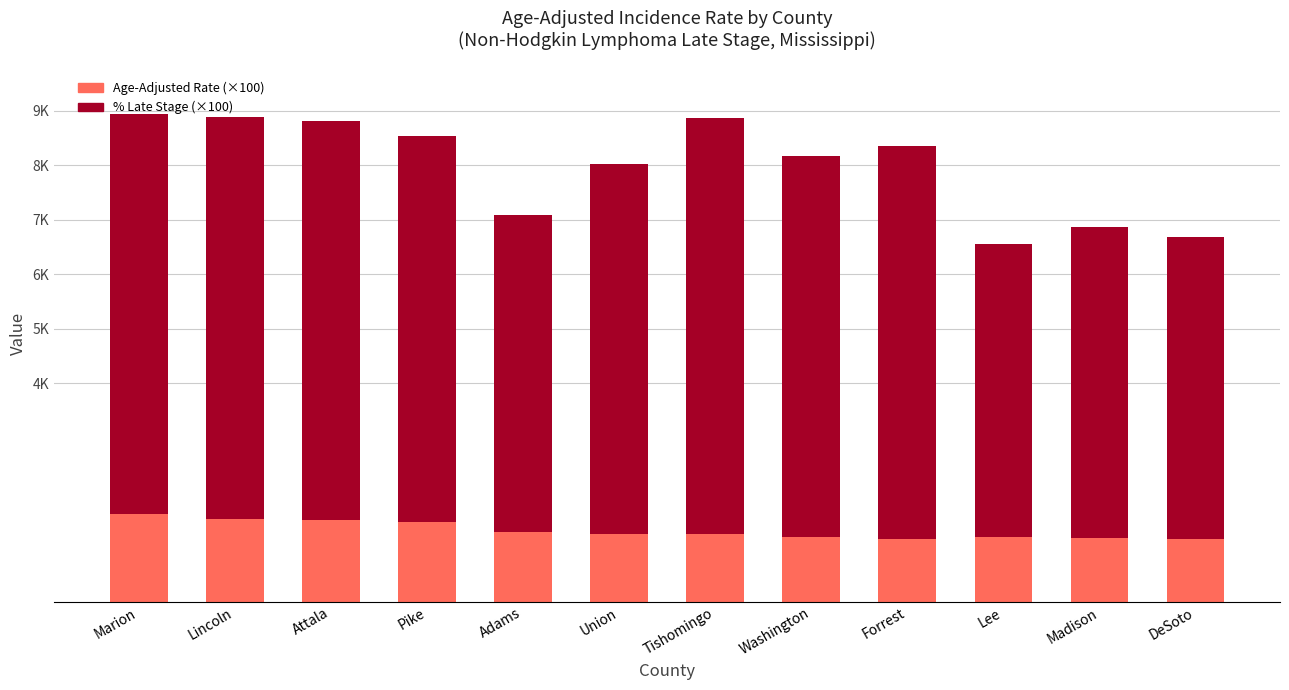

What value does the Age-Adjusted Rate (×100) series have at Lee?

1180.0